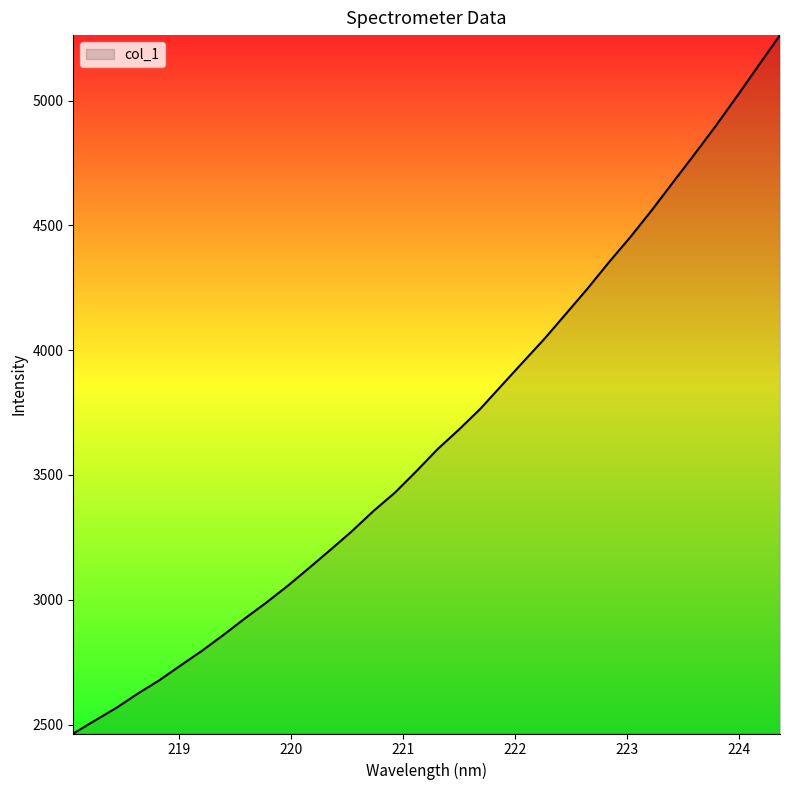

True or false: the data has more than 0 interior local peaks.

False